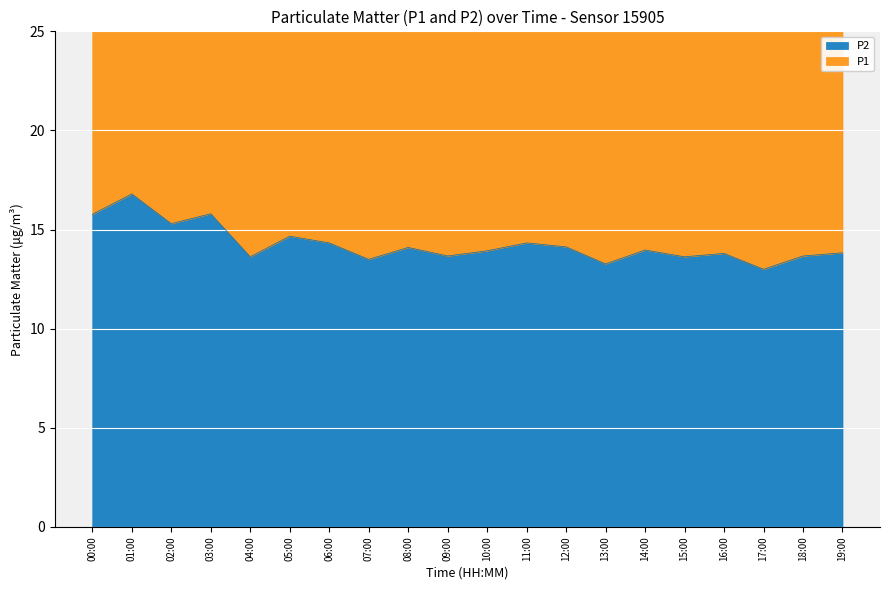

Which category has the lowest value in the P2 series?

17:00